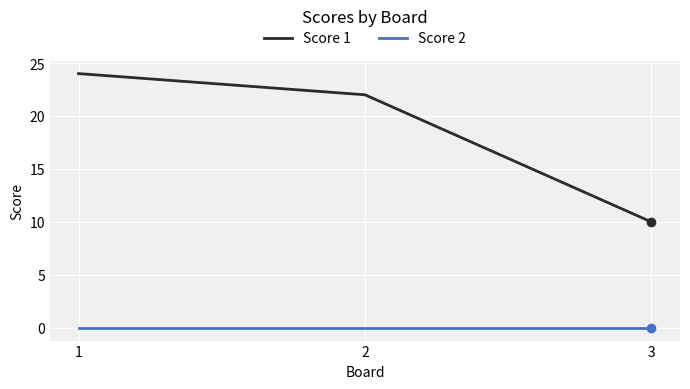

Is the value of Score 1 at 3 greater than the value of Score 2 at 2?

Yes